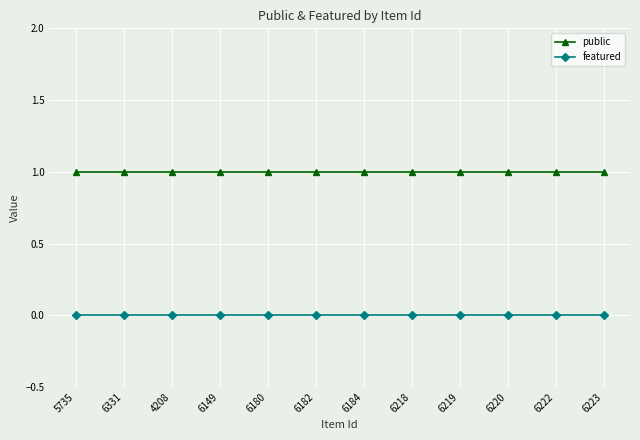

The value of public at 6220 is 1. True or false?

True